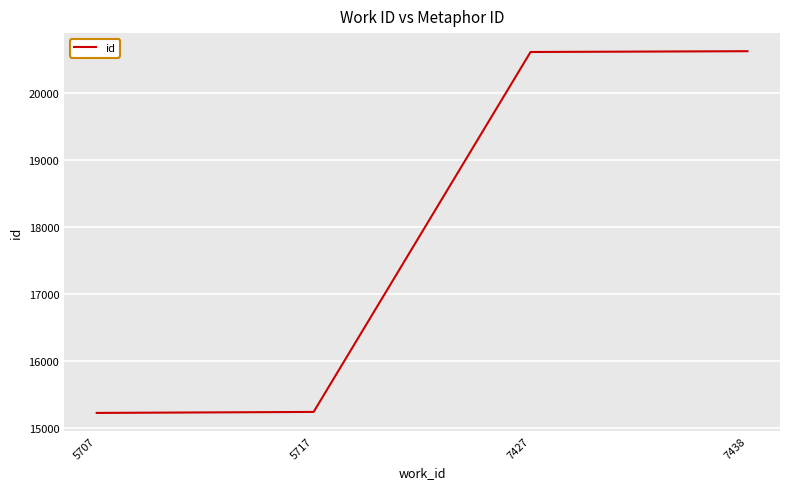

True or false: there are more than 1 points higher than both neighbors.

False